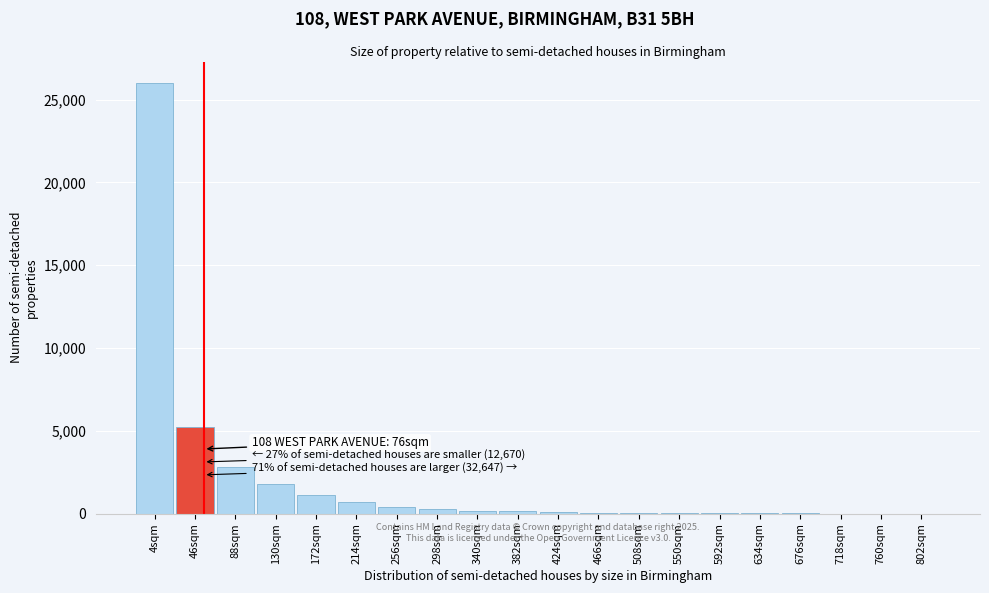

What is the greatest value displayed?

26000